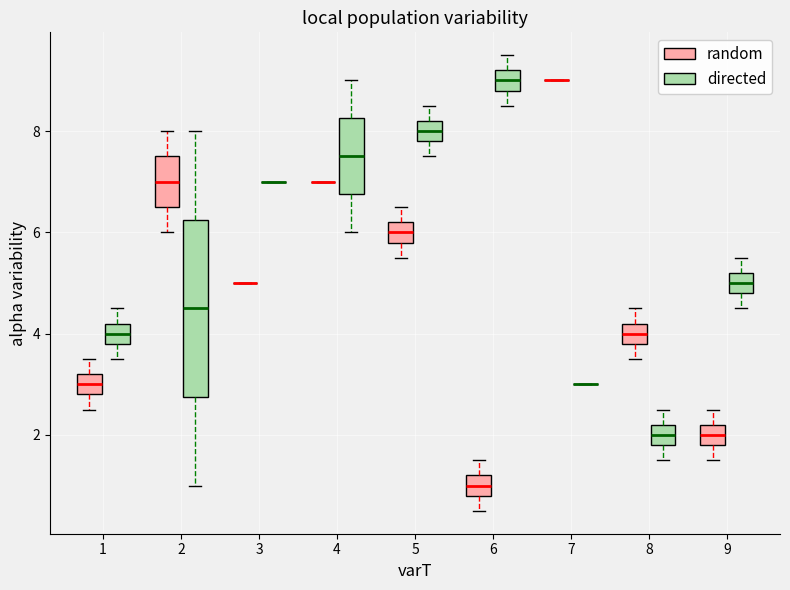

Comparing the boxes themselves (not the whiskers), which one is the tallest?

2 (directed)